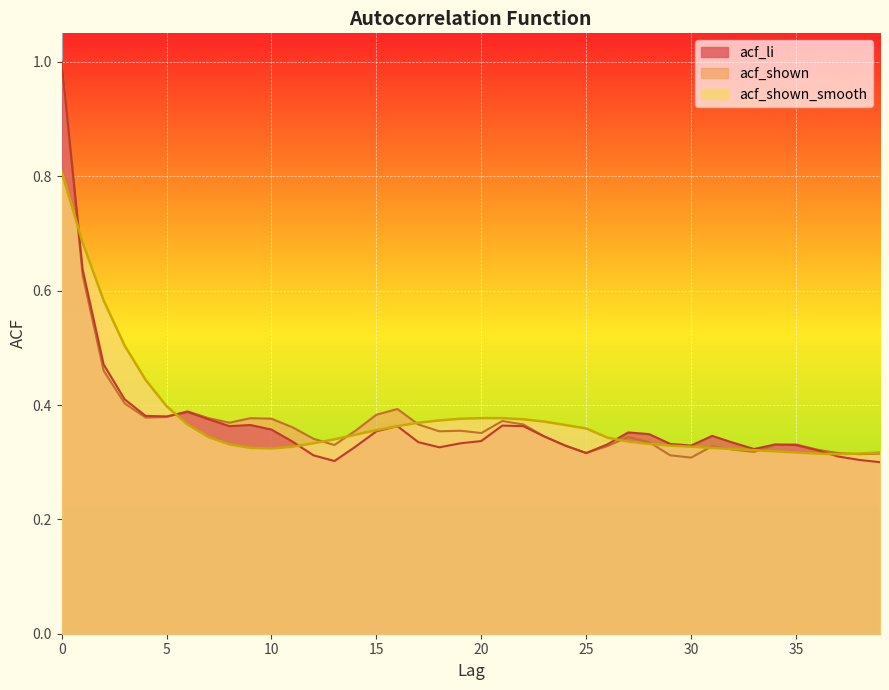

How many lines are shown in the chart?

3